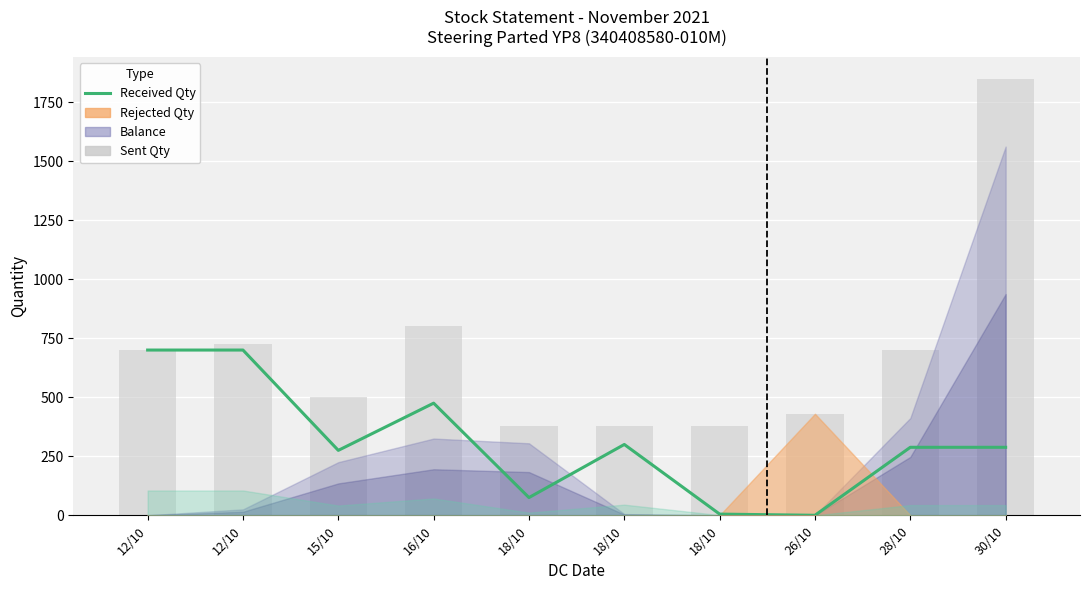

List the labels in order of Received Qty value, largest first.

12/10, 12/10, 16/10, 18/10, 28/10, 30/10, 15/10, 18/10, 18/10, 26/10